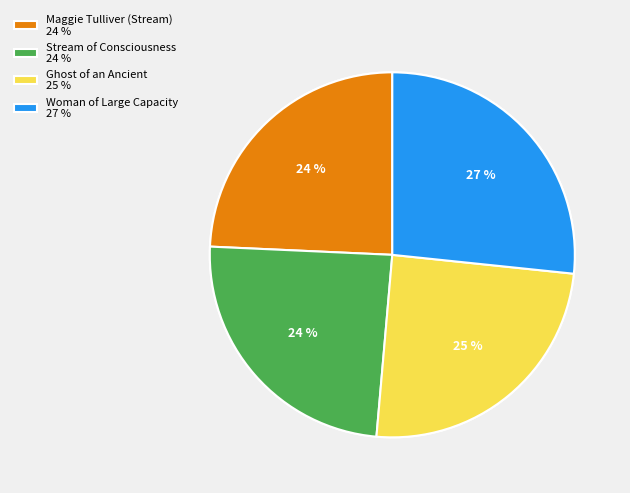

Is there any slice that represents more than half of the pie?

No